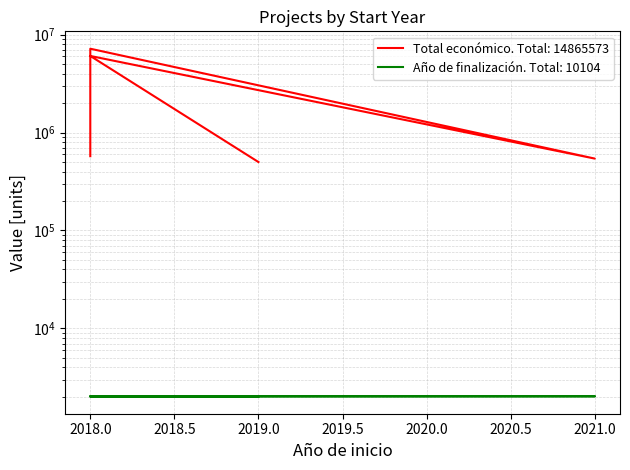

What is the total value across all series at 2018?

575643